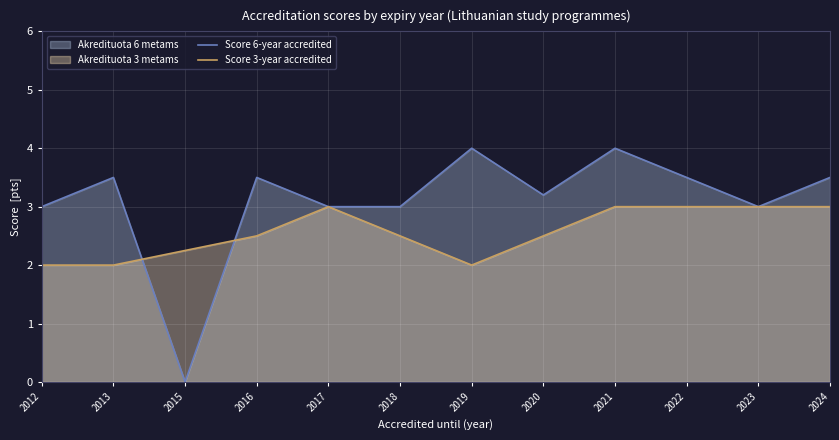

At which category is the sum across all series the highest?

2021